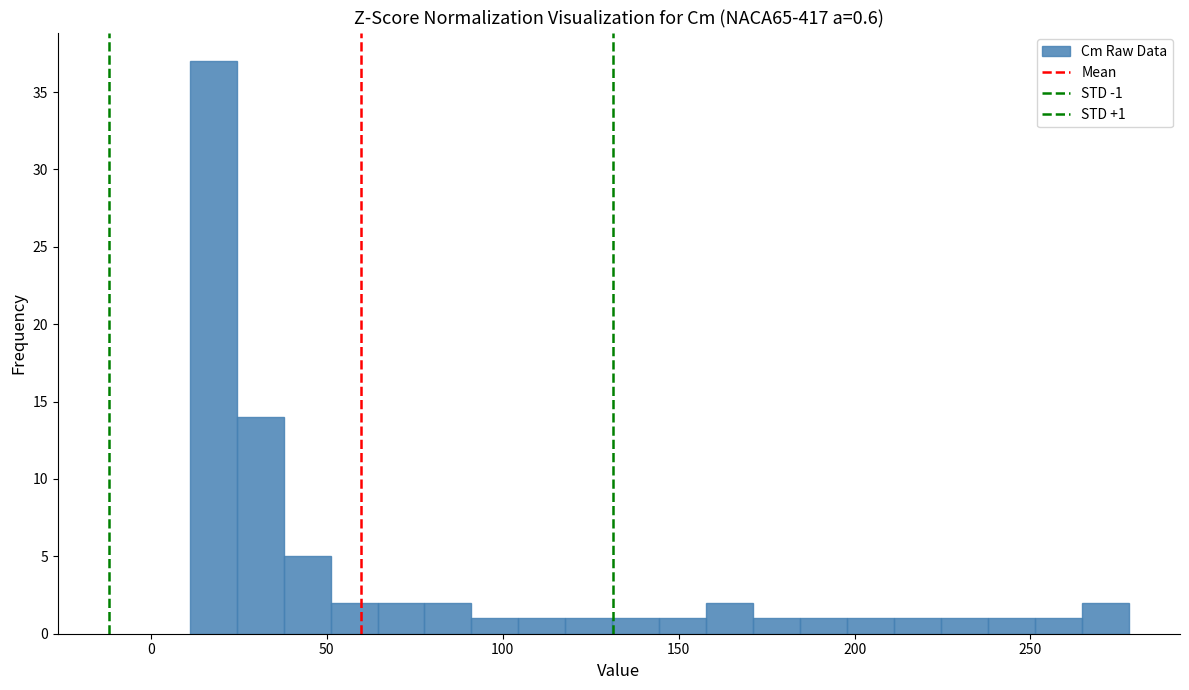

Around what value on the x-axis is the tallest bar? Give the approximate position of its centre, as read against the axis.

20